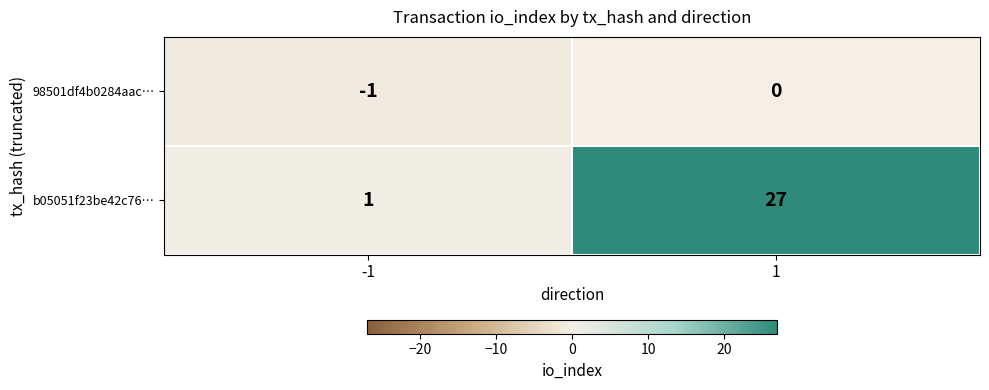

At how many categories does at least one series exceed 5?

1